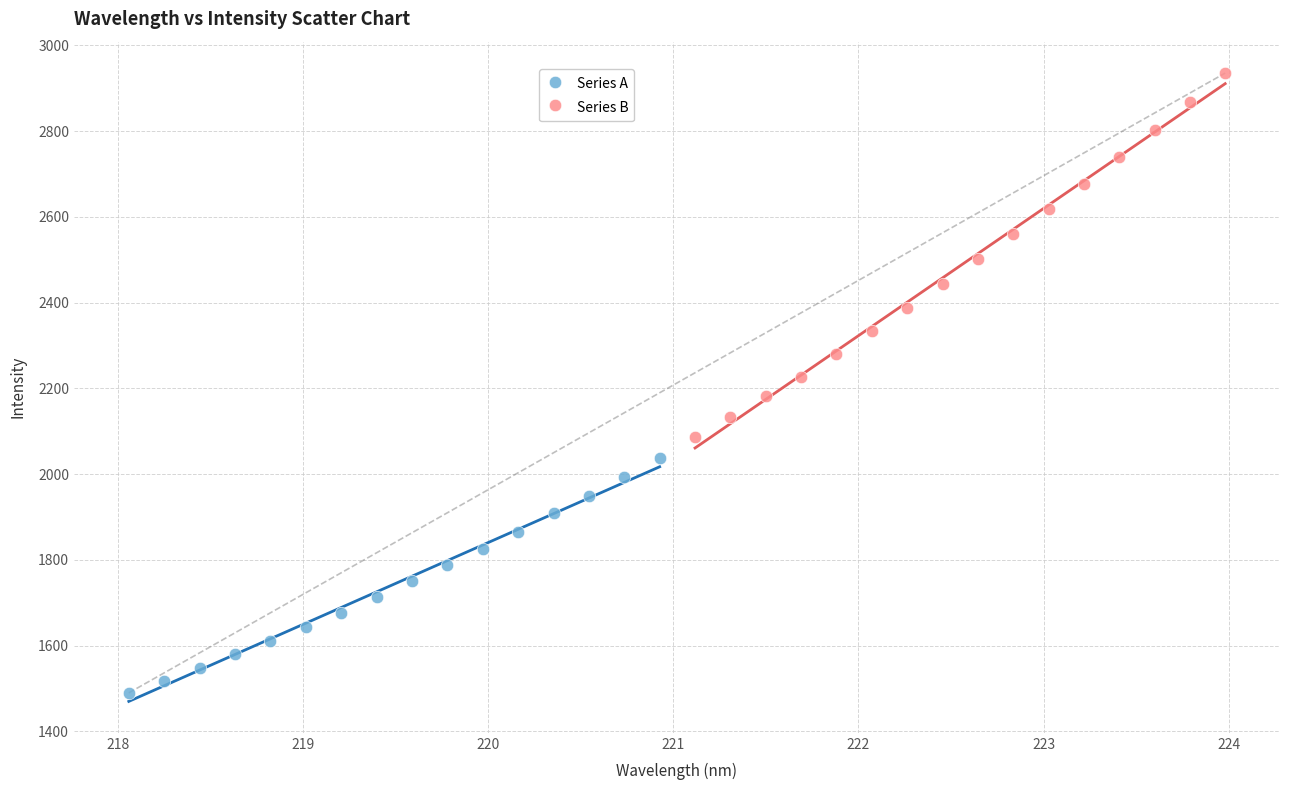

Which series reaches the maximum Y coordinate?

Series B